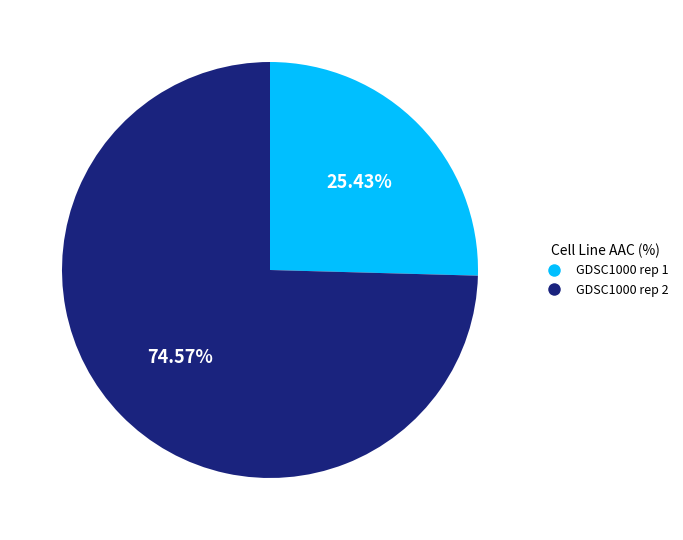

How many segments does this pie chart have?

2